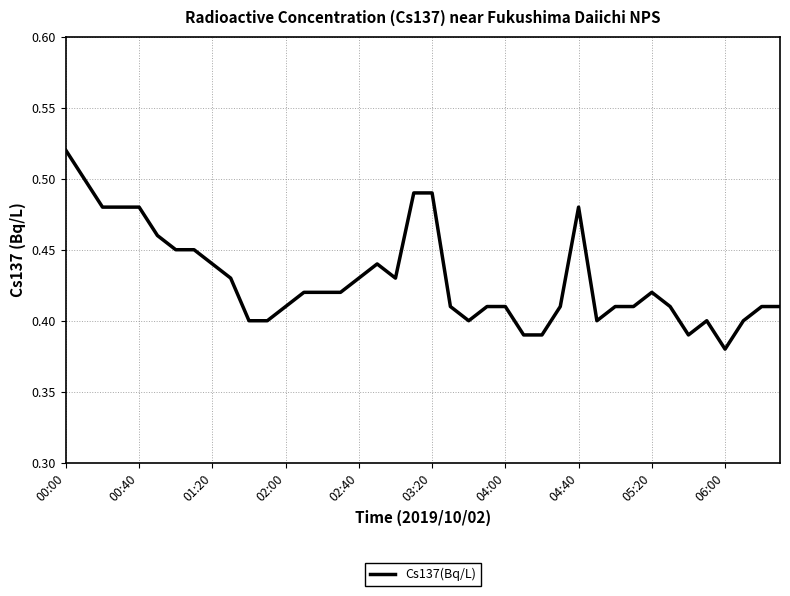

Does the chart display data point markers on the line(s)?

No